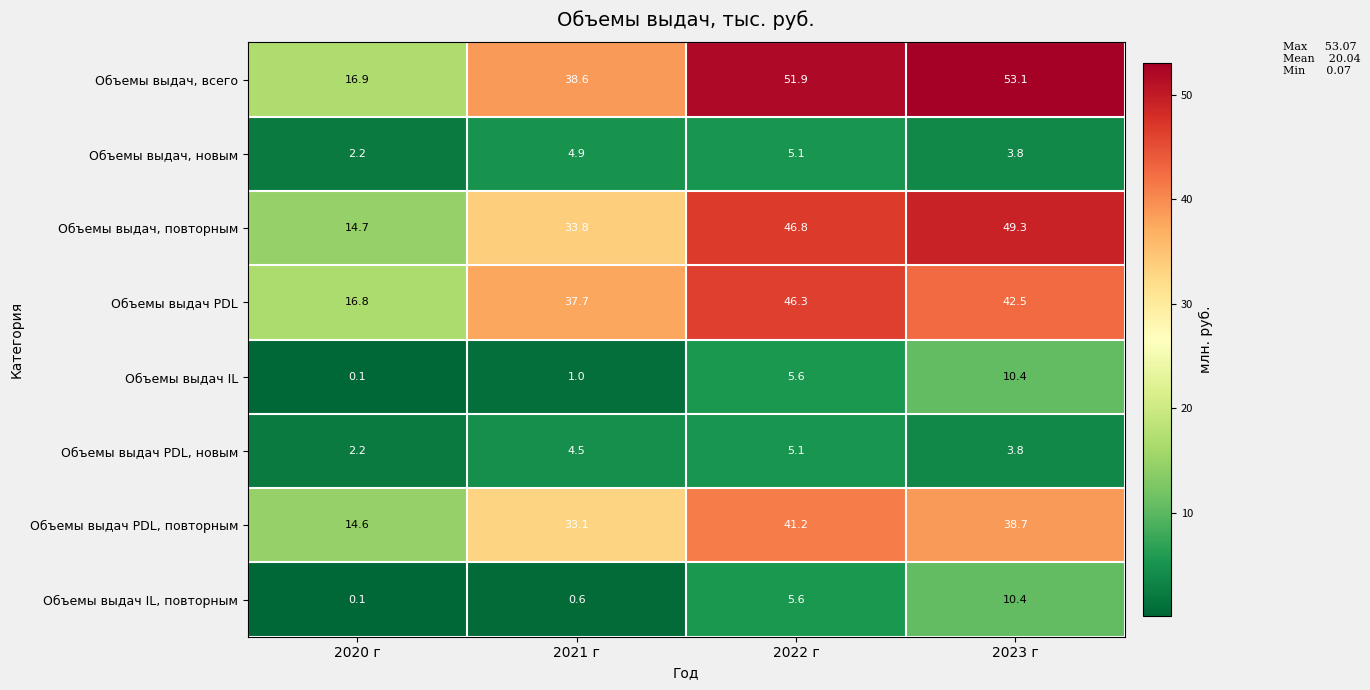

What is the difference between the Объемы выдач PDL, повторным values at 2022 г and 2021 г?

8.1